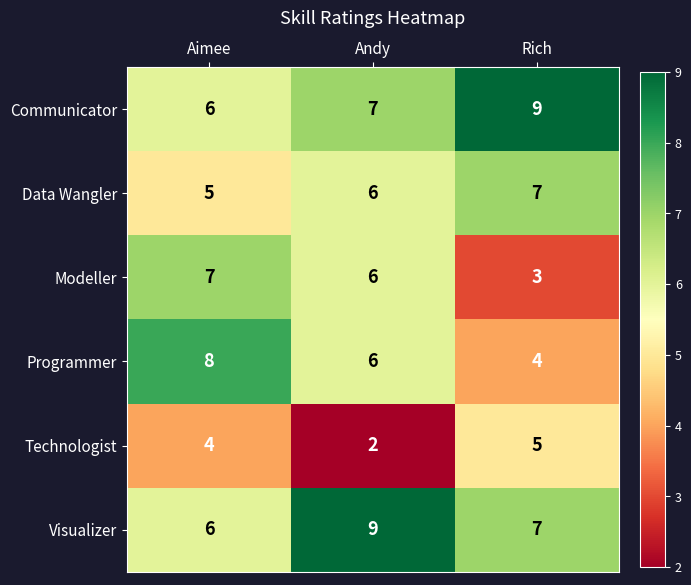

Reading left to right, extract all data points from this chart.

Communicator: 6	7	9
Data Wangler: 5	6	7
Modeller: 7	6	3
Programmer: 8	6	4
Technologist: 4	2	5
Visualizer: 6	9	7